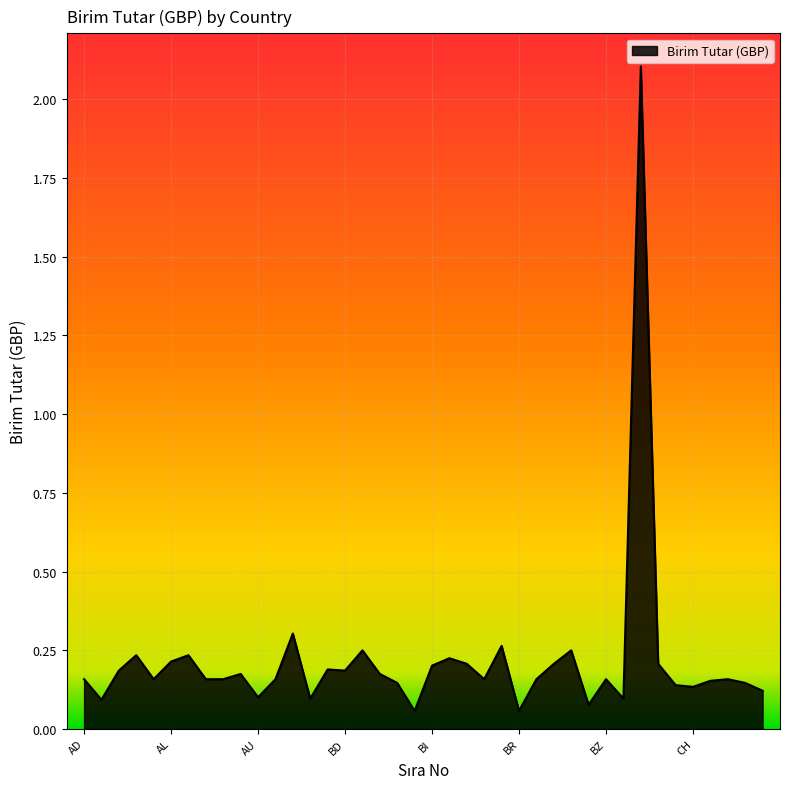

What is the difference between the maximum and second lowest values?

2.0